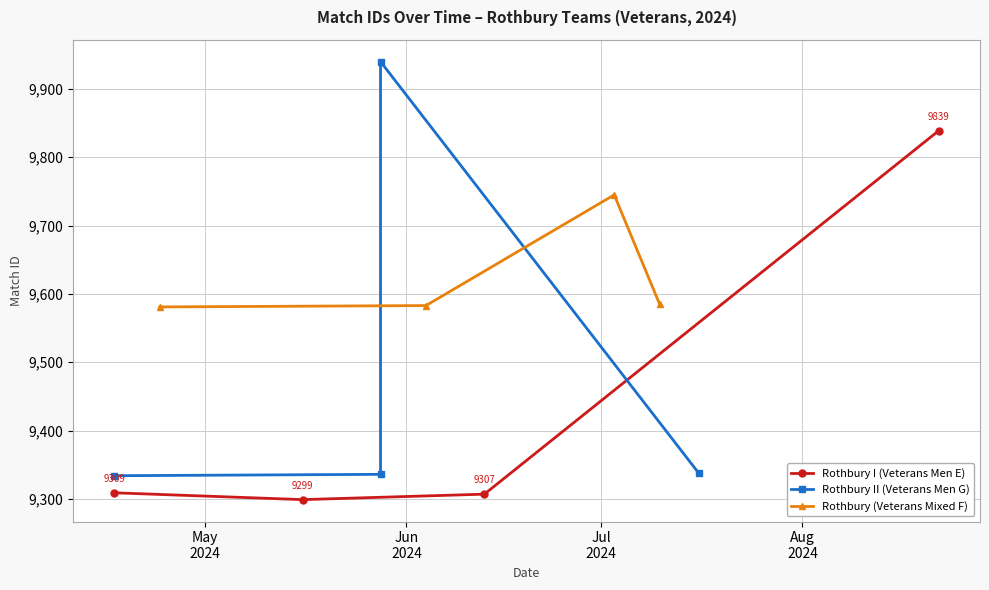

In Rothbury I (Veterans Men E), how many points are lower than both neighbors (excluding endpoints)?

1